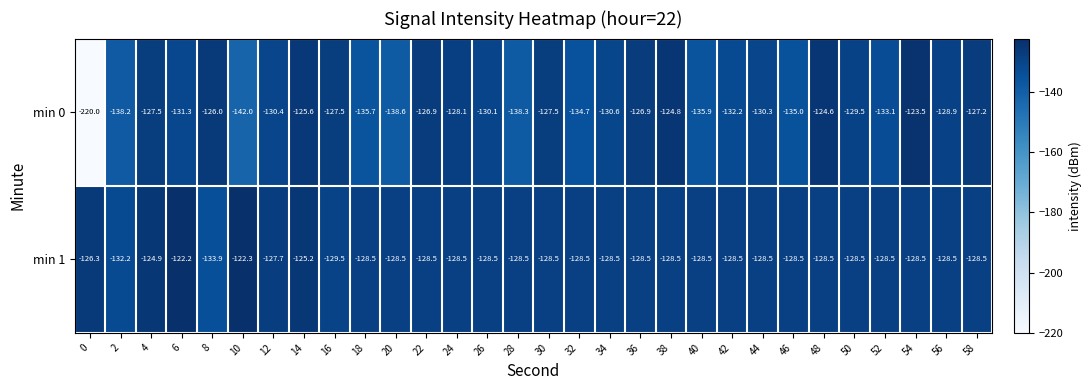

What is the average value of the min 1 series?

-128.1